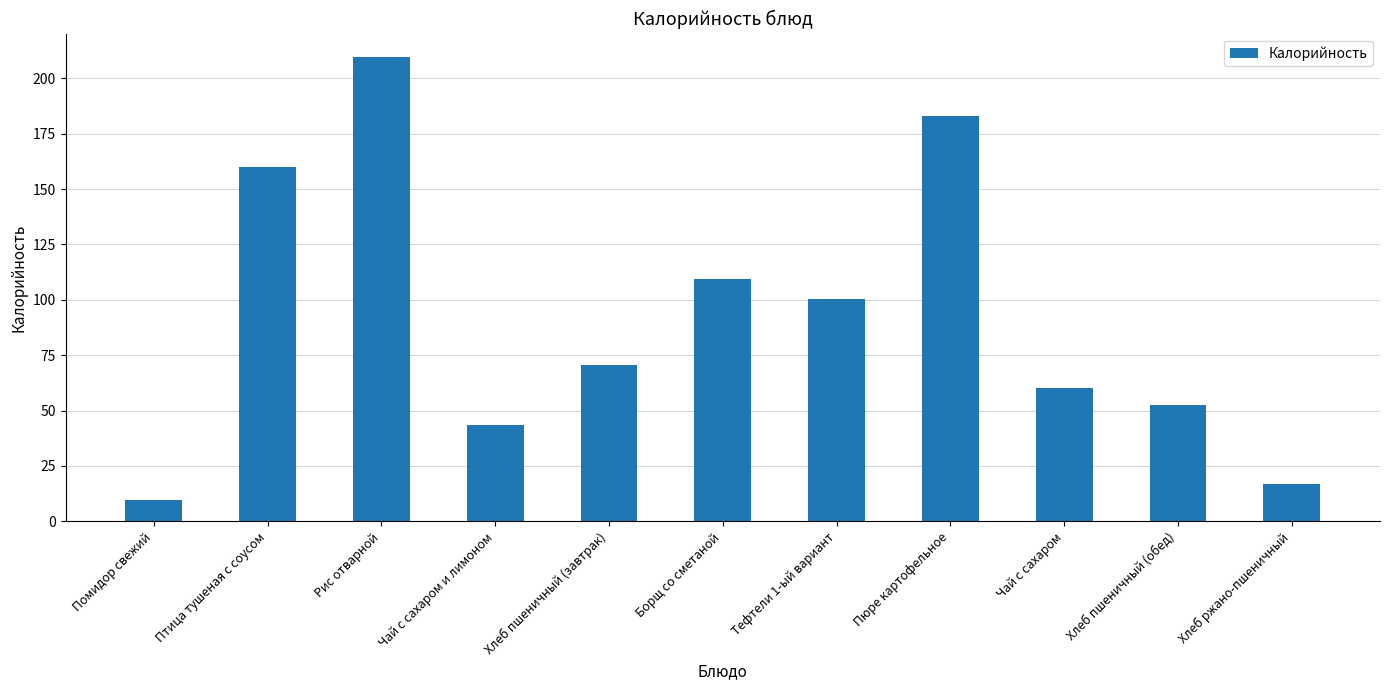

What position from the left is Борщ со сметаной?

6